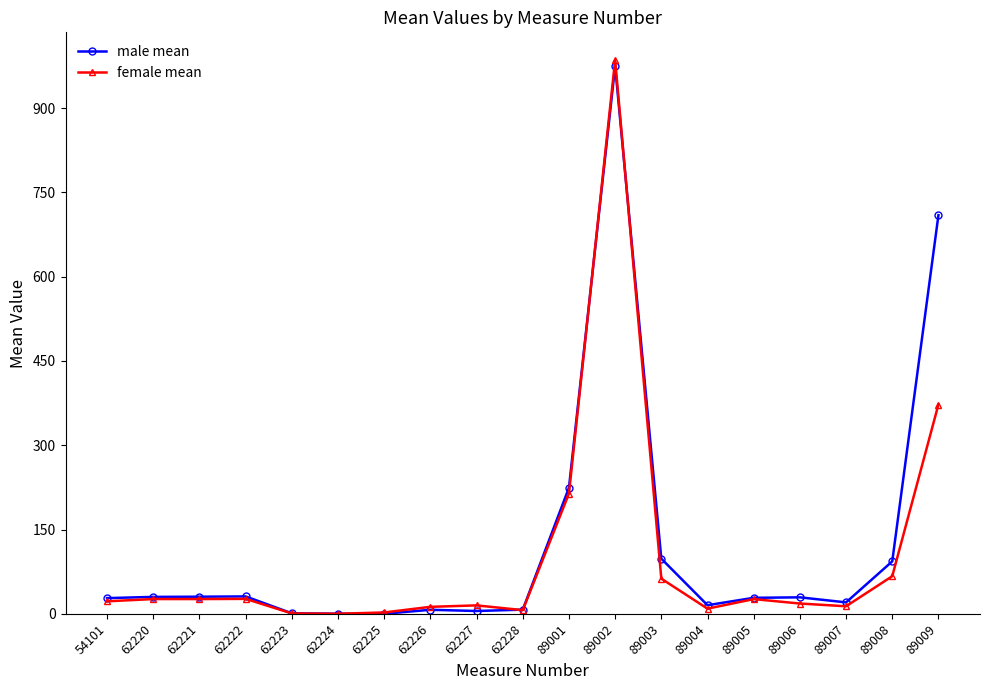

What is the sum of the female mean values at 62224 and 89006?

18.3